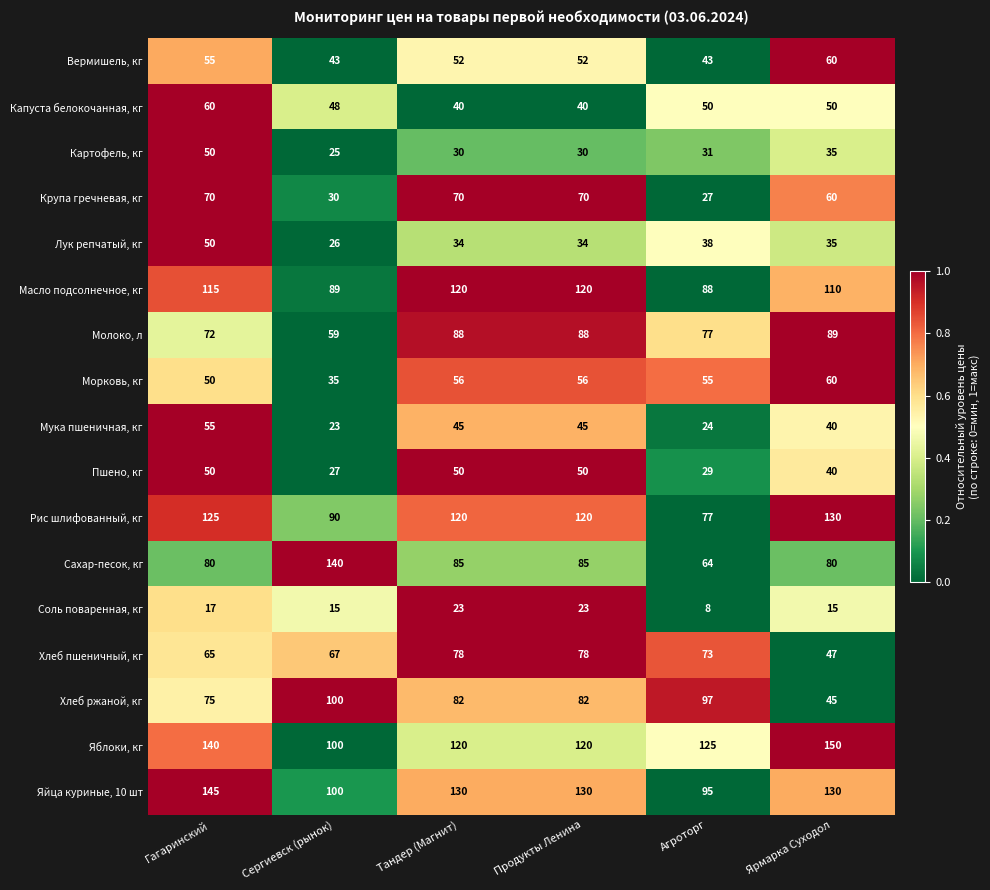

What is the difference between the highest and lowest values at Продукты Ленина?

107